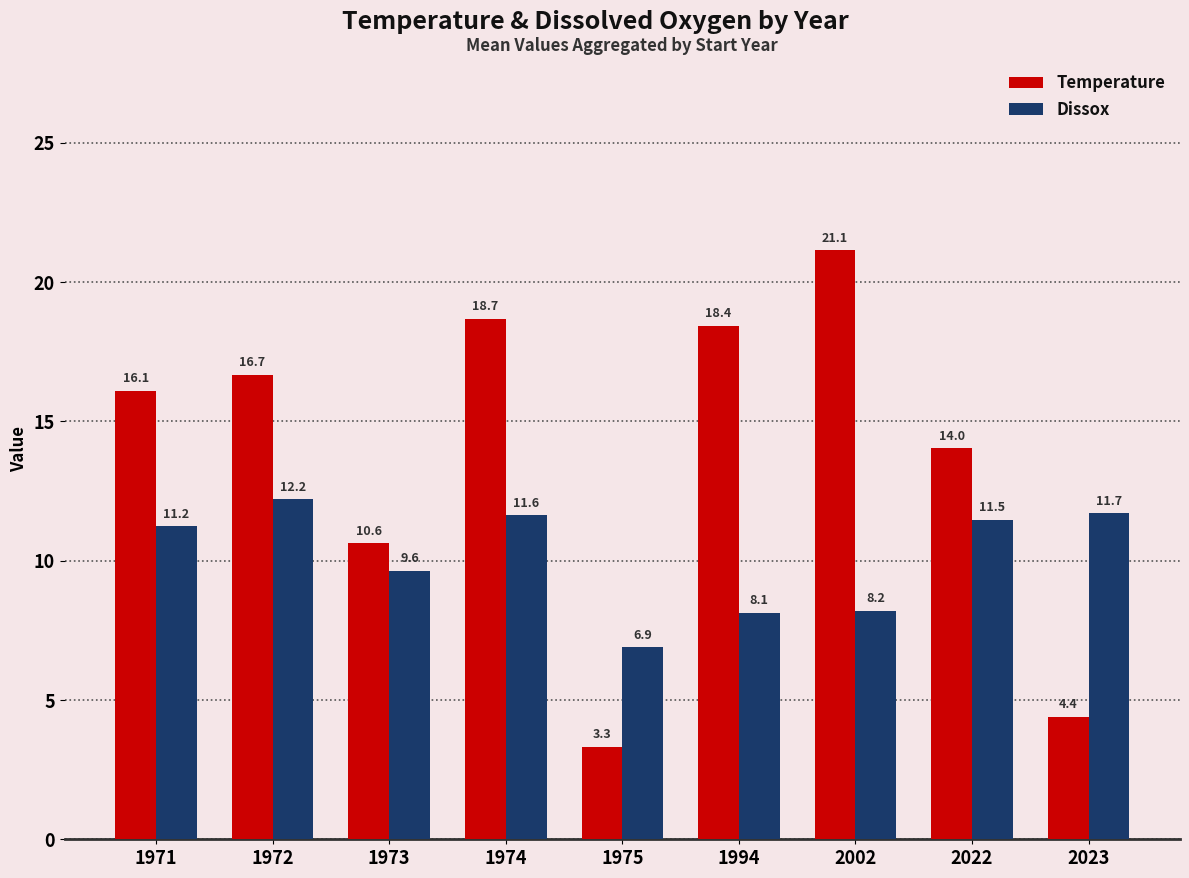

What is the value of the Temperature bar at the 7th from the left?

21.1